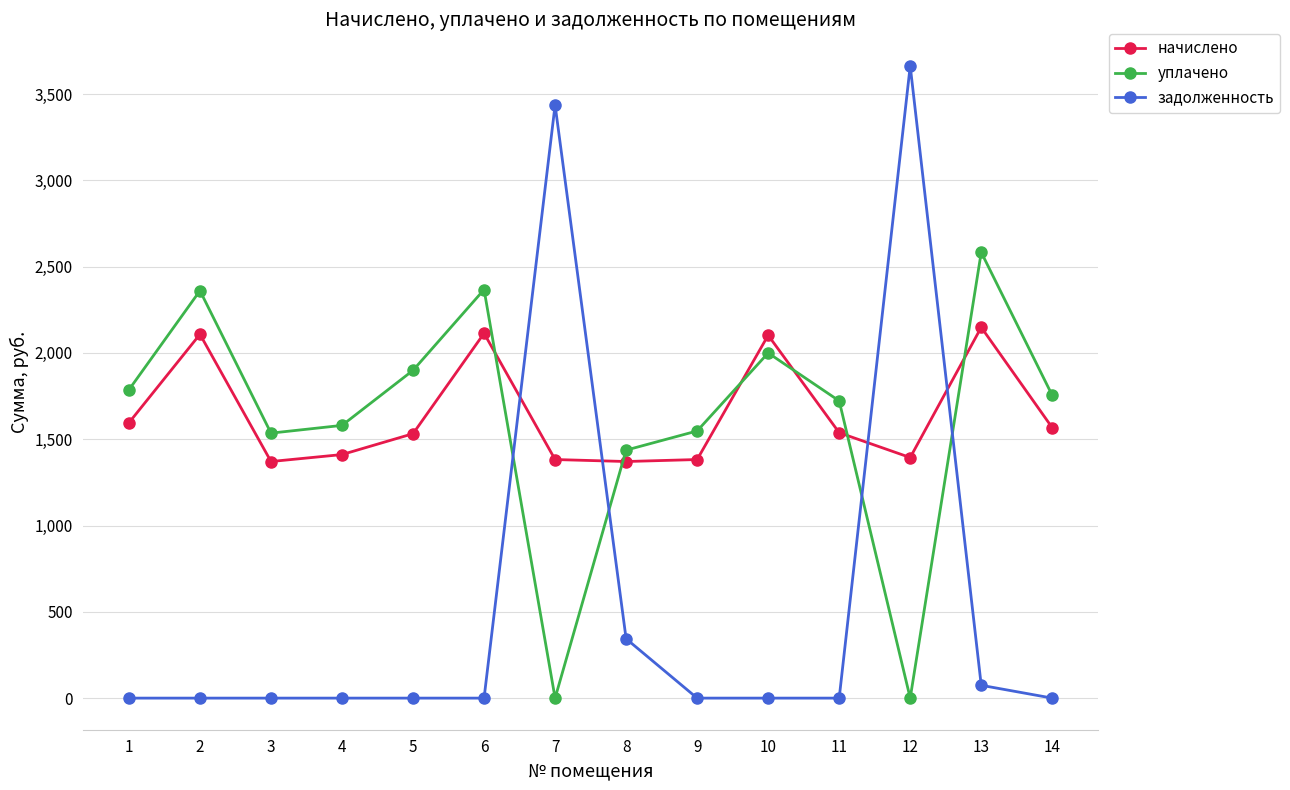

Count the number of data series in this chart.

3